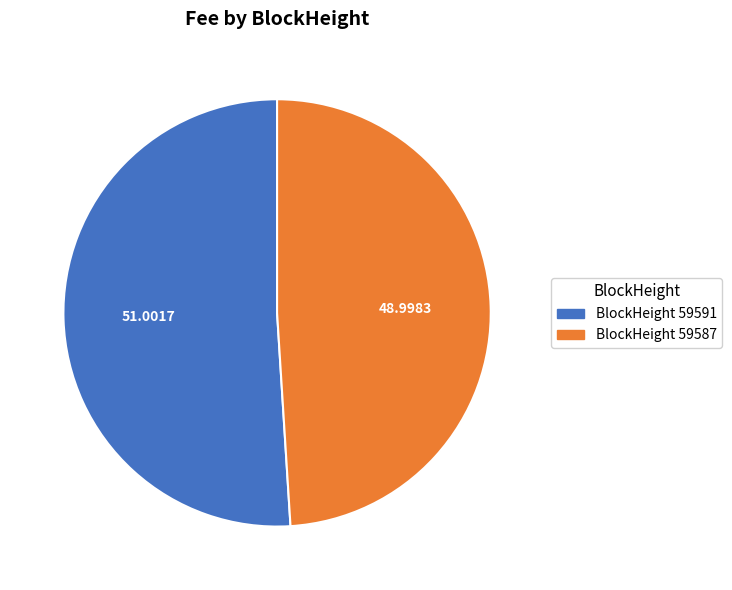

Is there any slice that represents more than half of the pie?

Yes